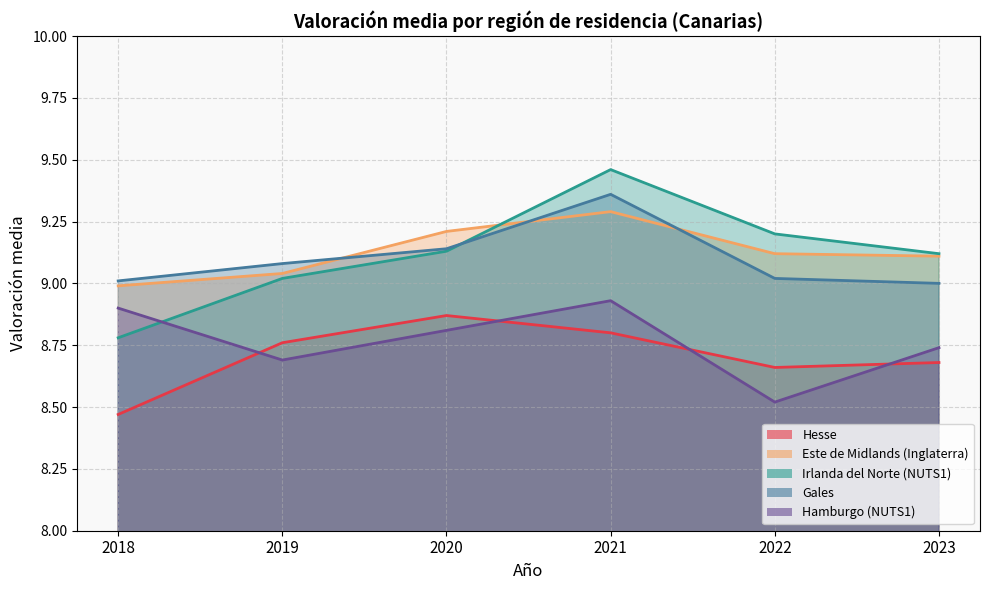

What is the difference between the highest and lowest values at 2023?

0.4